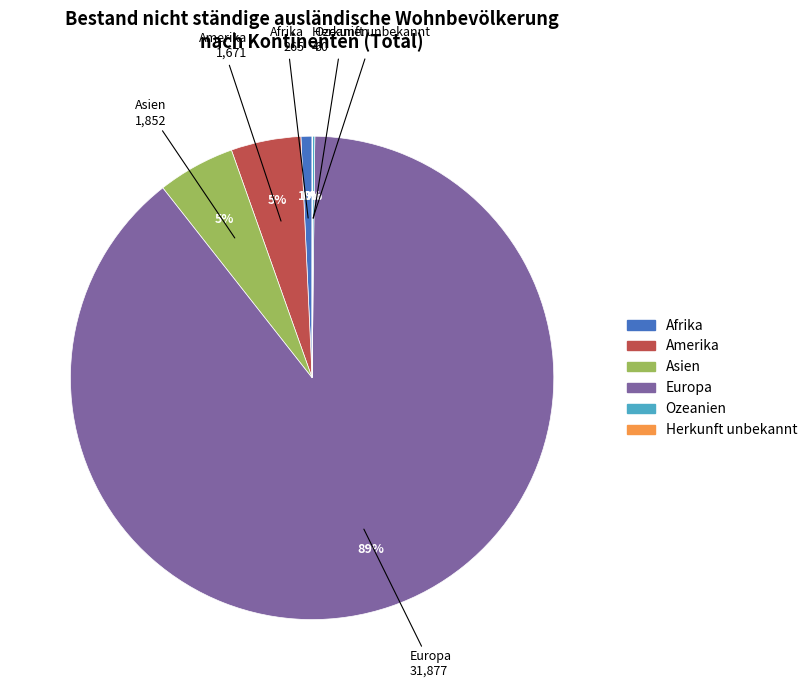

To the nearest percent, what is the difference between the largest and smallest slice percentages?

89%